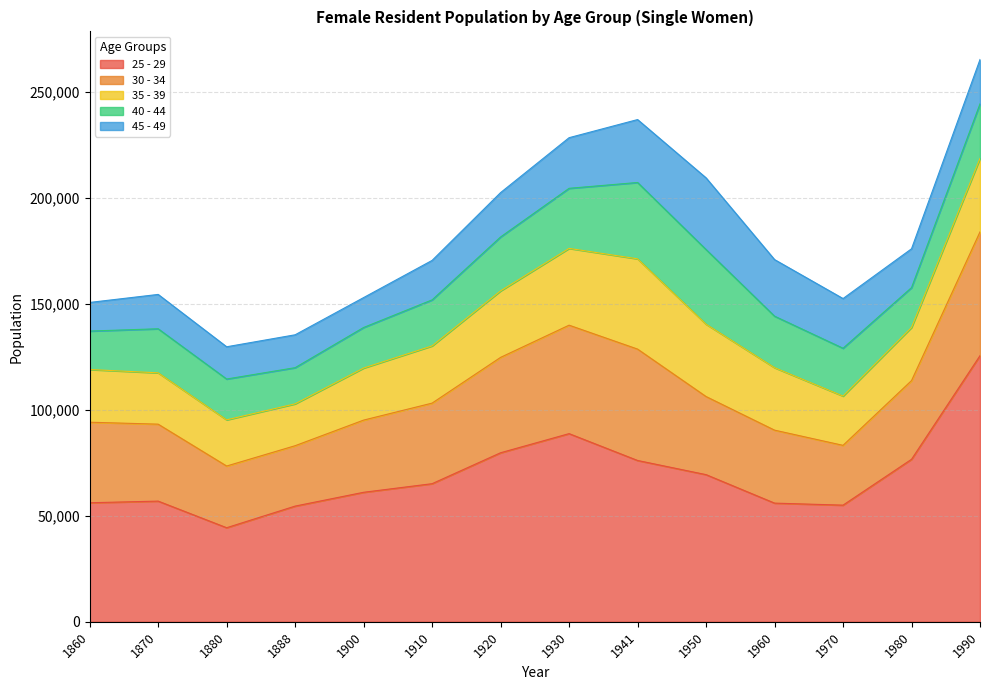

What are all the series names shown in the legend?

25 - 29, 30 - 34, 35 - 39, 40 - 44, 45 - 49